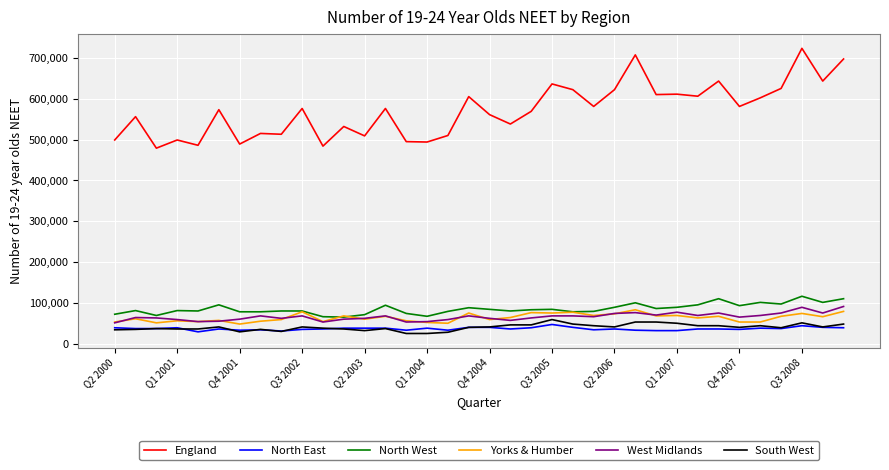

Which series has the largest total across all categories?

England